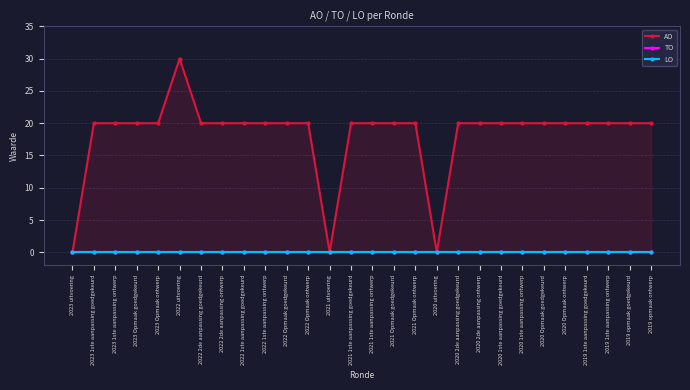

At which category is the sum across all series the highest?

2022 uitvoering